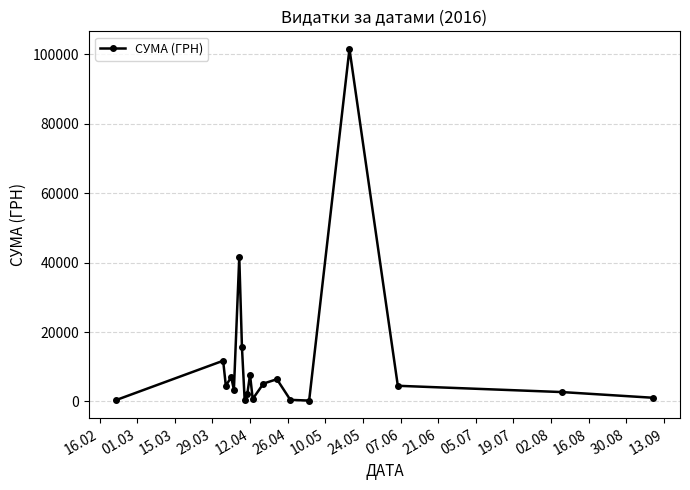

What is the value of the 3rd point from the left?

4516.0